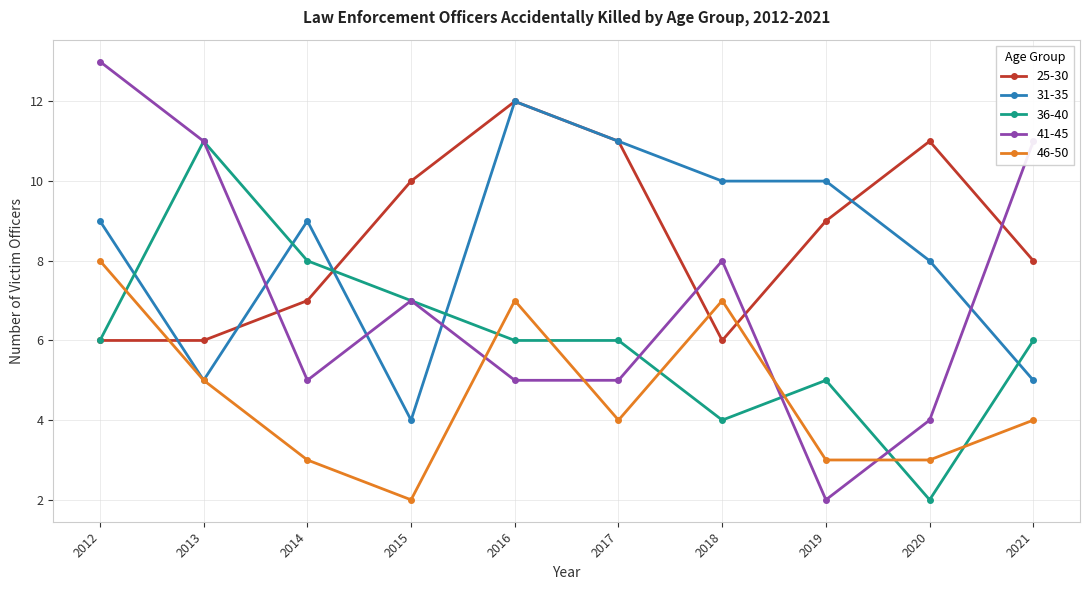

What is the minimum value for 46-50?

2